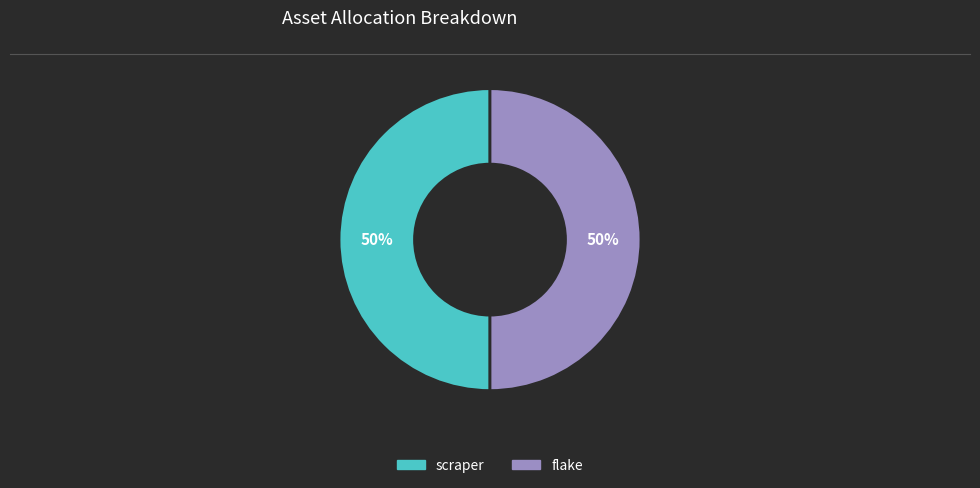

To the nearest percent, what is the average slice percentage?

50%